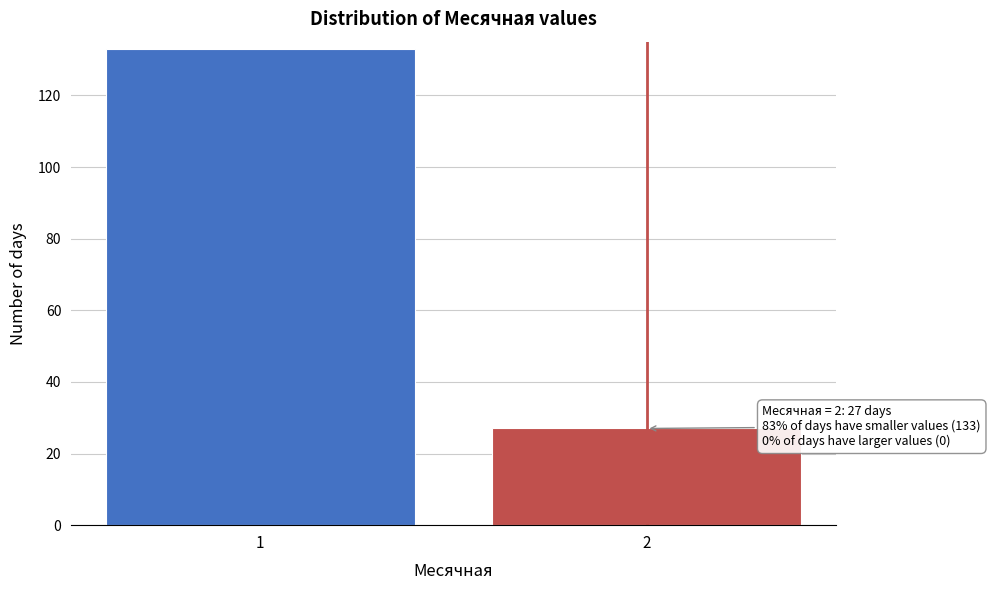

Reading left to right, extract all data points from this chart.

1=133	2=27